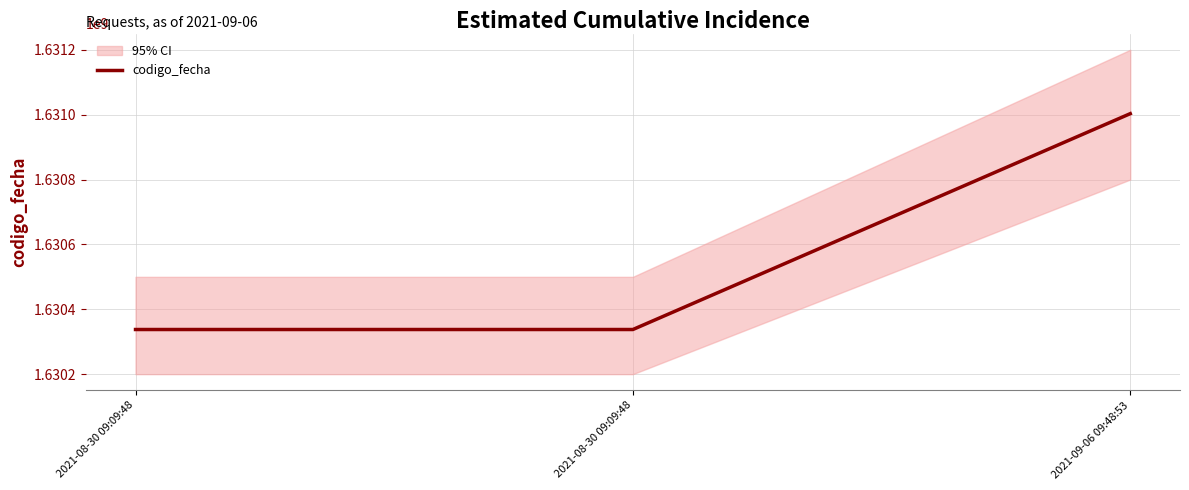

How many distinct data groups are displayed?

1